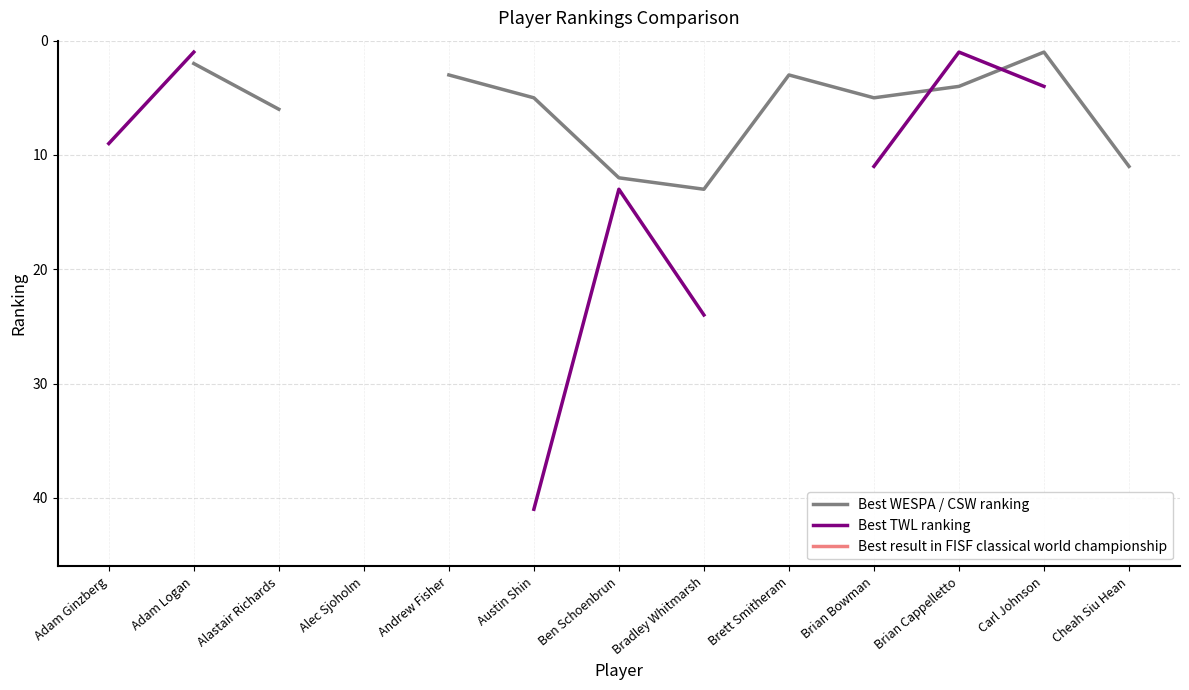

Where is the first local minimum for Best WESPA / CSW ranking?

Brett Smitheram